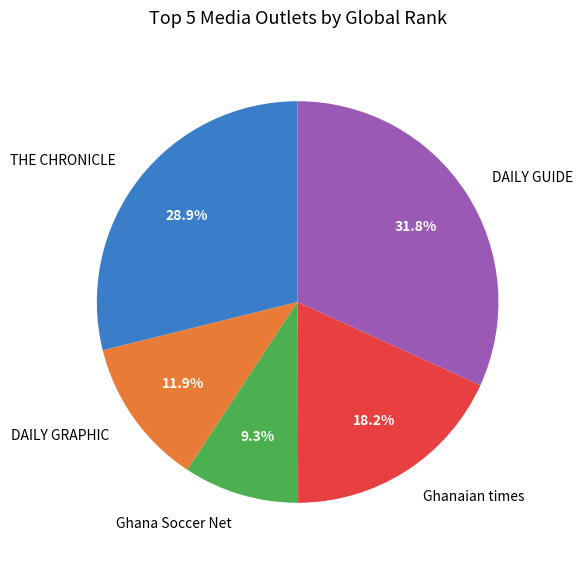

Does Ghanaian times represent more than half of the total?

No